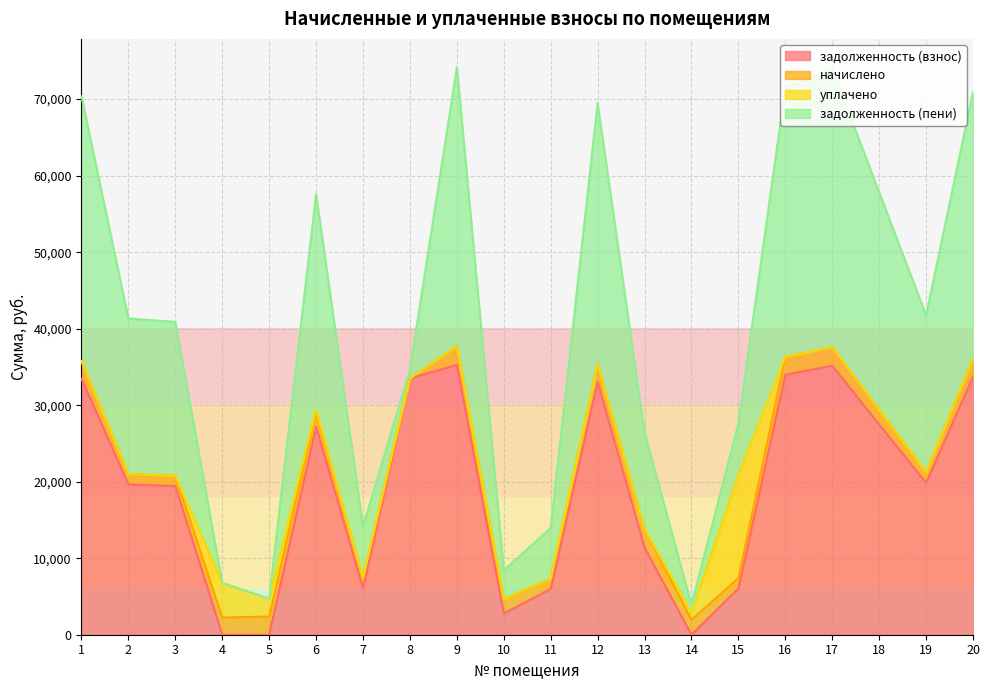

True or false: начислено has a value of 3743.2 at 13.

False